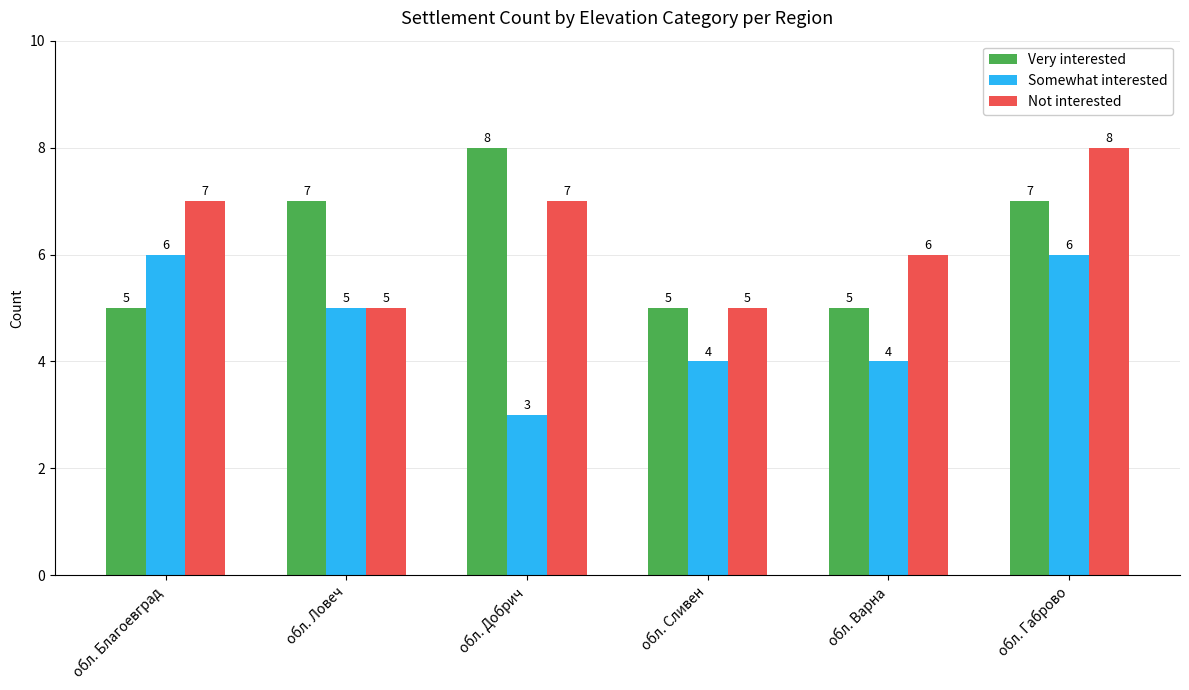

What value does the Somewhat interested series have at обл. Добрич?

3